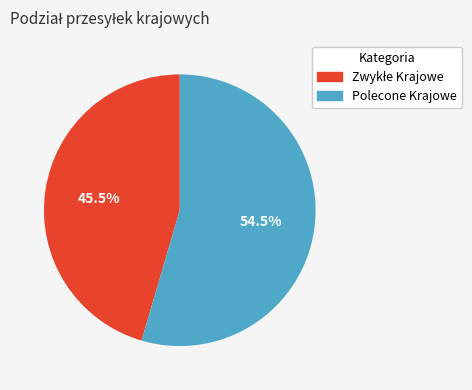

Which slice represents more than half of the pie?

Polecone Krajowe